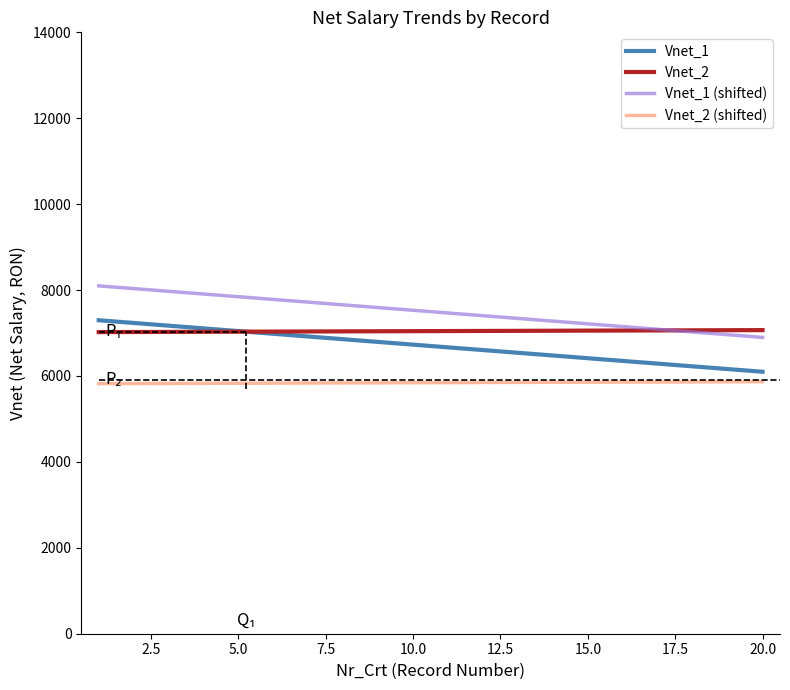

Rank the series by their average value, from highest to lowest.

Vnet_1 (shifted), Vnet_2, Vnet_1, Vnet_2 (shifted)